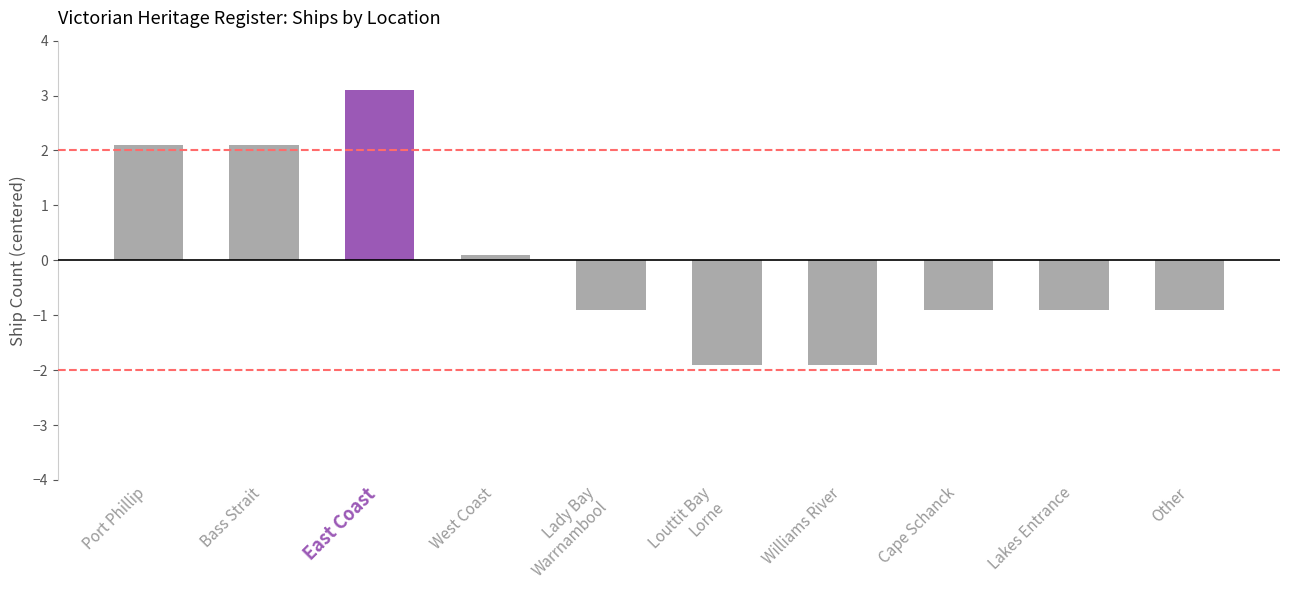

What is the smallest value displayed?

-1.9